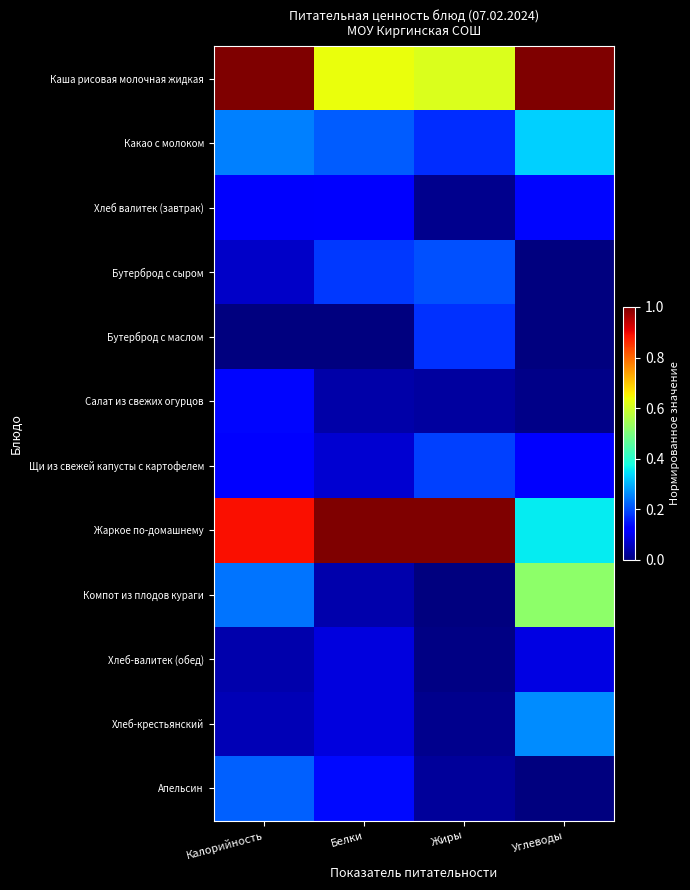

At Углеводы, list the series in order from largest to smallest.

Каша рисовая молочная жидкая, Компот из плодов кураги, Жаркое по-домашнему, Какао с молоком, Хлеб-крестьянский, Хлеб валитек (завтрак), Щи из свежей капусты с картофелем, Хлеб-валитек (обед), Салат из свежих огурцов, Апельсин, Бутерброд с сыром, Бутерброд с маслом